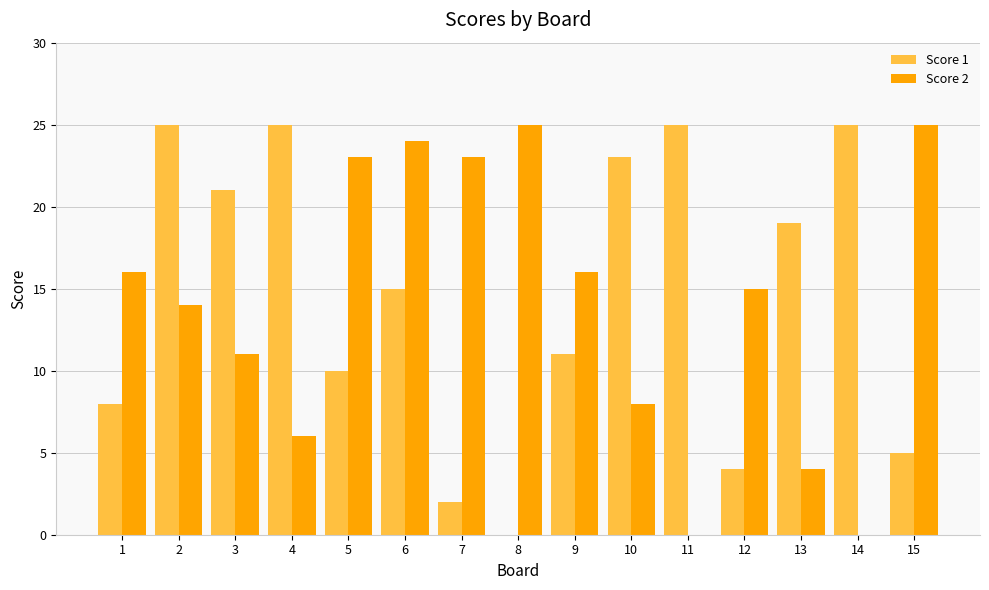

What is the sum of all Score 1 values?

218